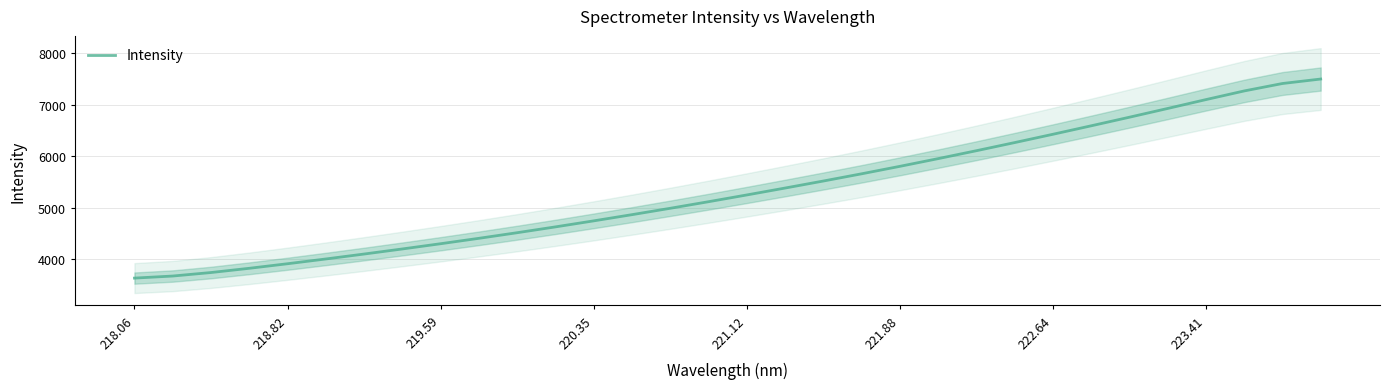

Is it true that Intensity equals 7427.3 at 220.35?

False